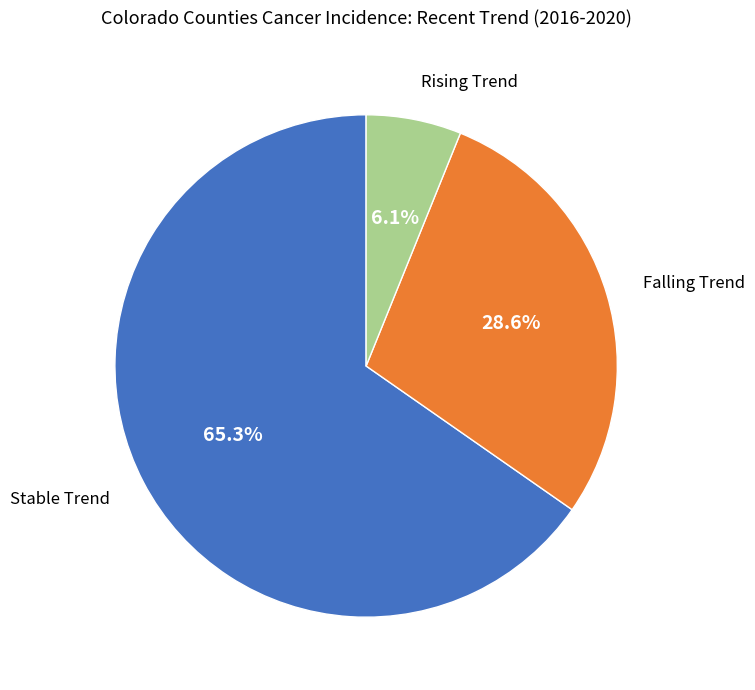

Is there a majority slice in this chart?

Yes